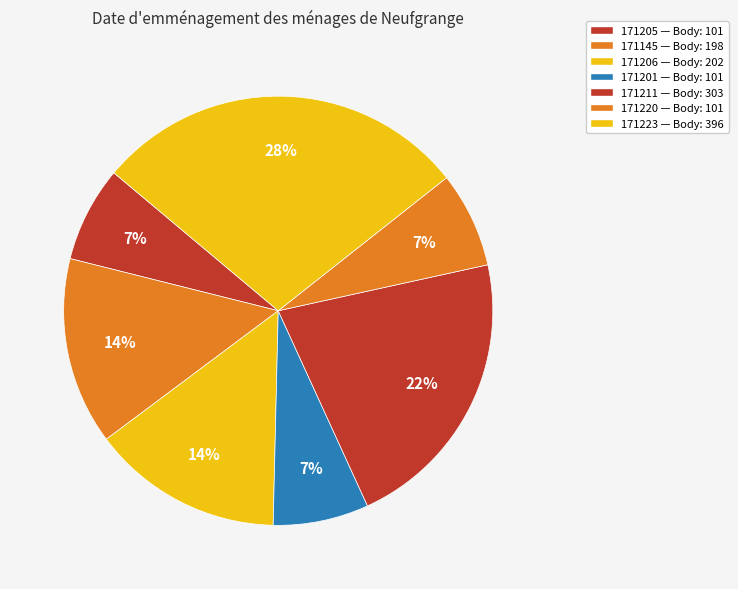

What percentage do 171205 and 171223 together represent?

35.4%